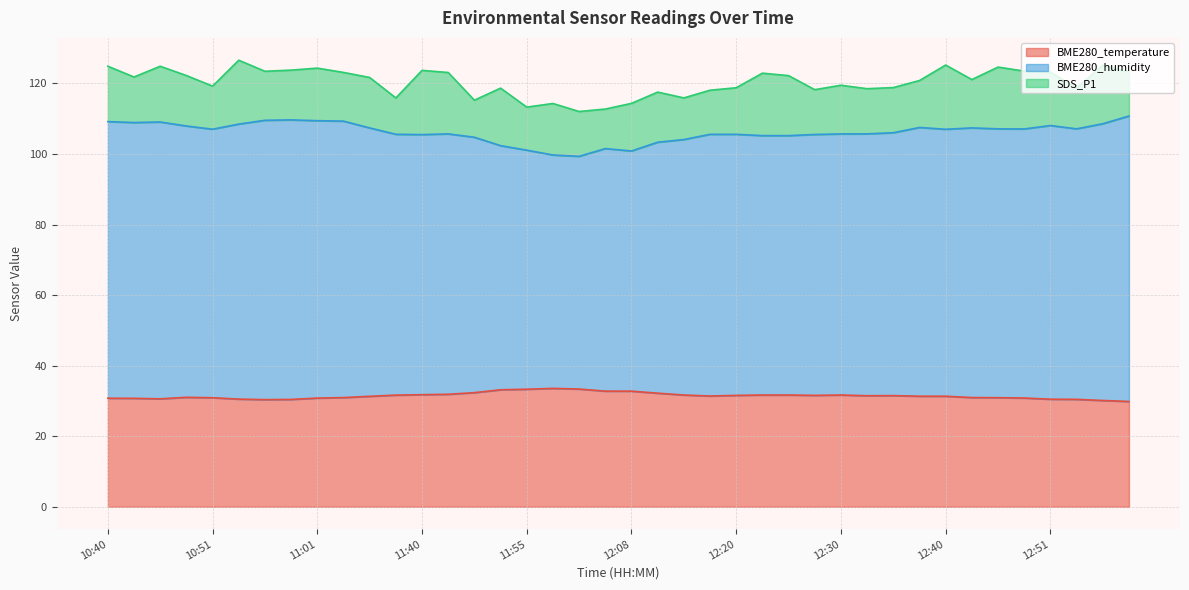

Which label corresponds to the smallest value in the chart?

12:58